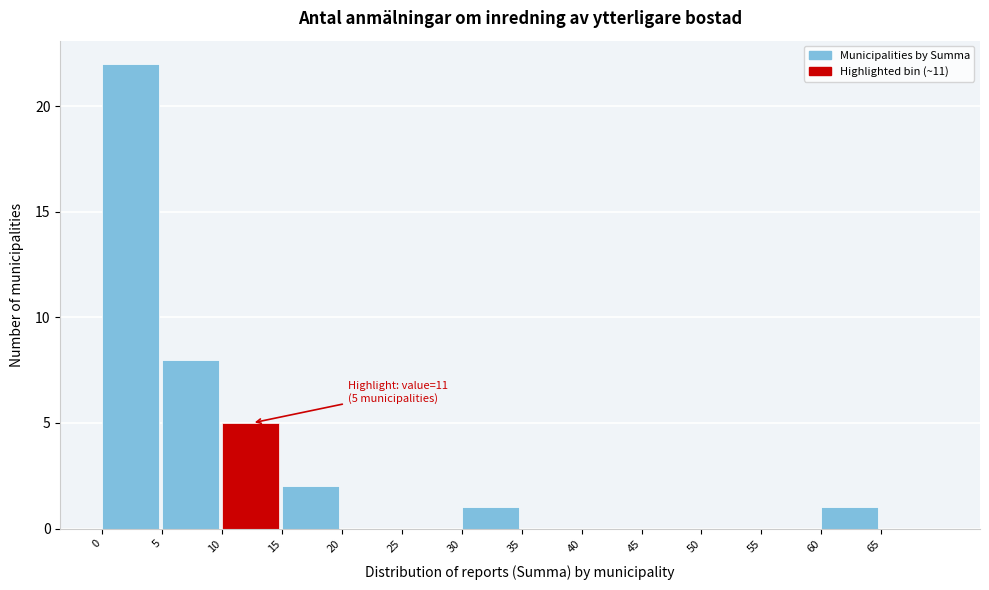

Over which range of the x-axis is the bar tallest?

0 to 5